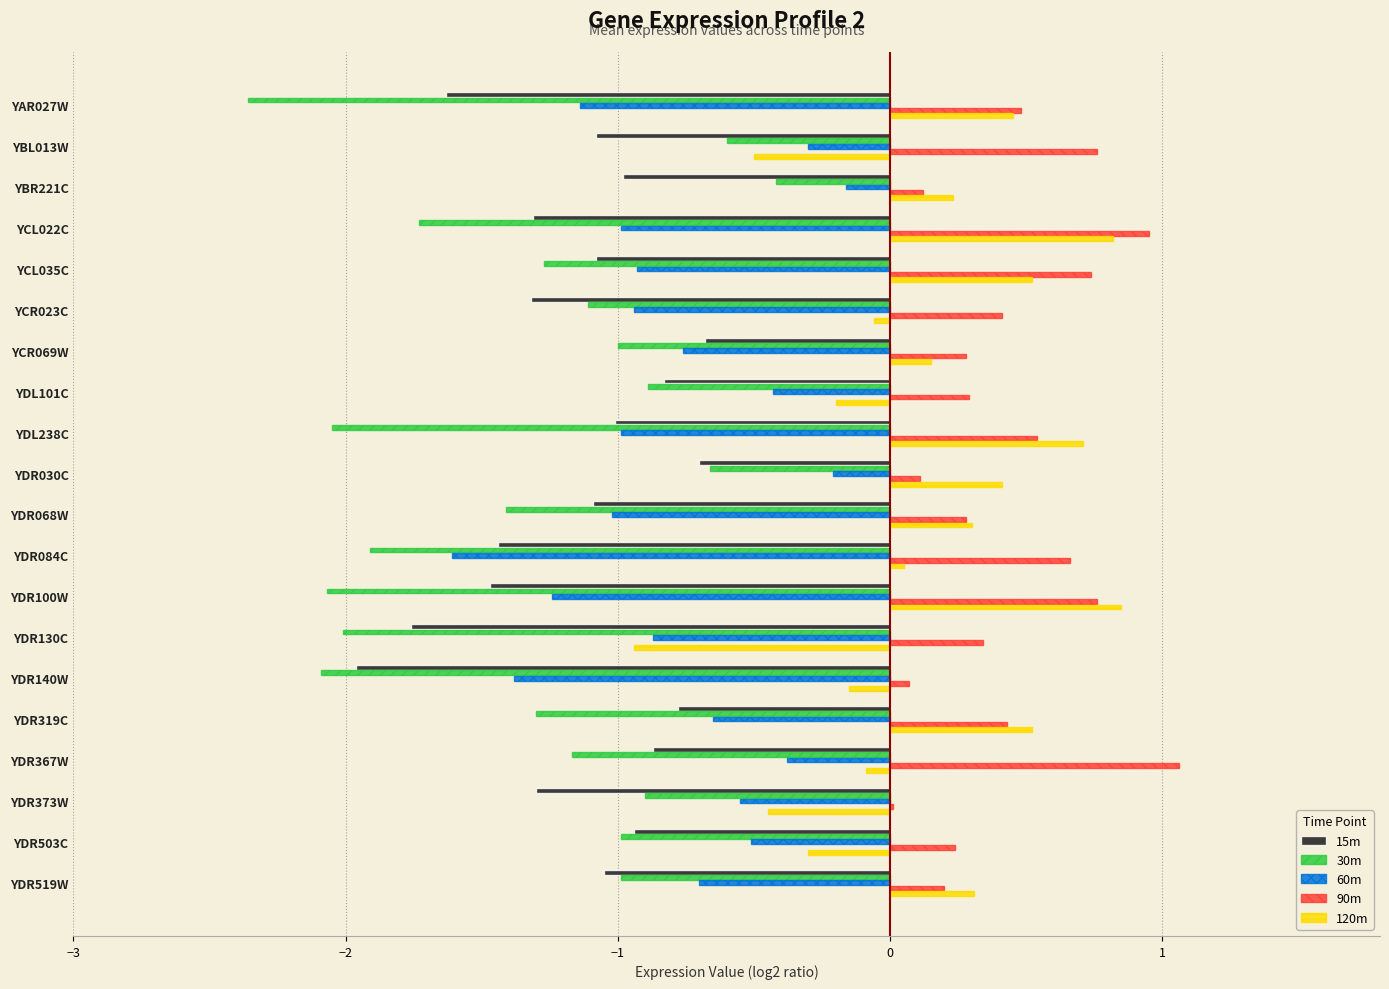

What is the sum of the 60m values at YDR519W and YDR503C?

-1.2